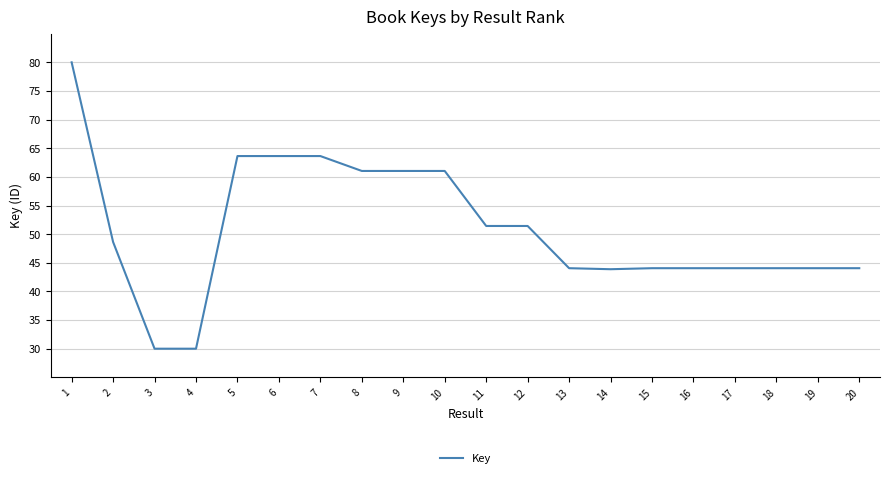

Which has a higher value, 10 or 19?

10